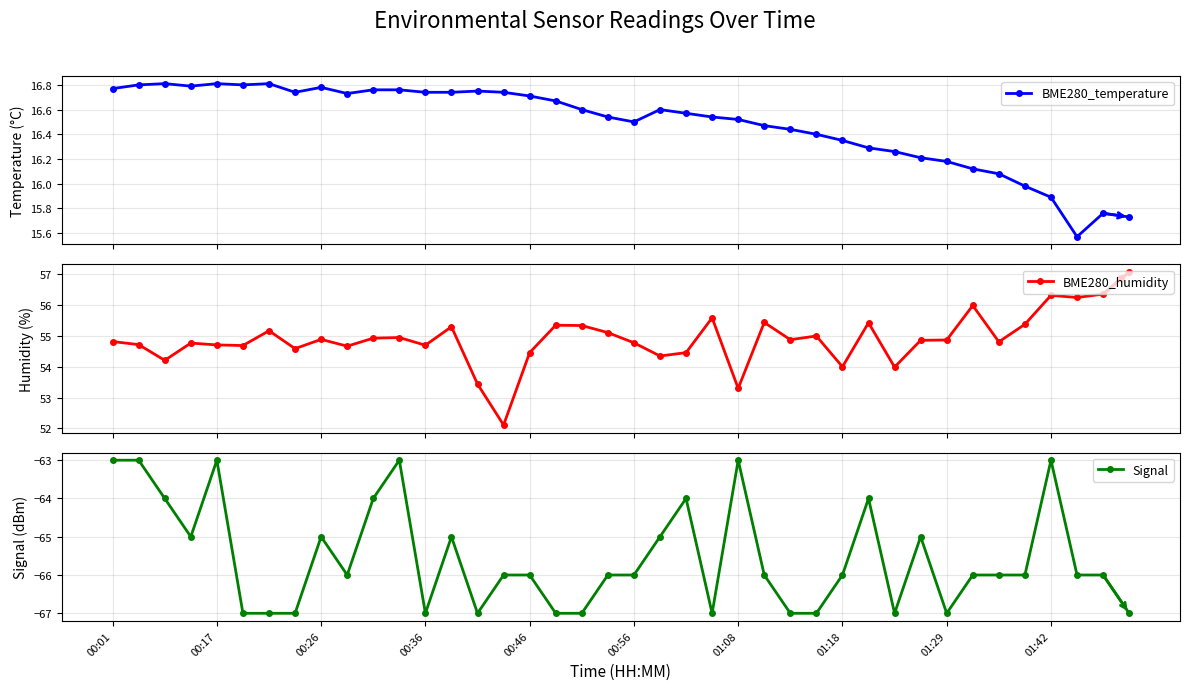

List the series in order of their peak value, lowest first.

Signal, BME280_temperature, BME280_humidity